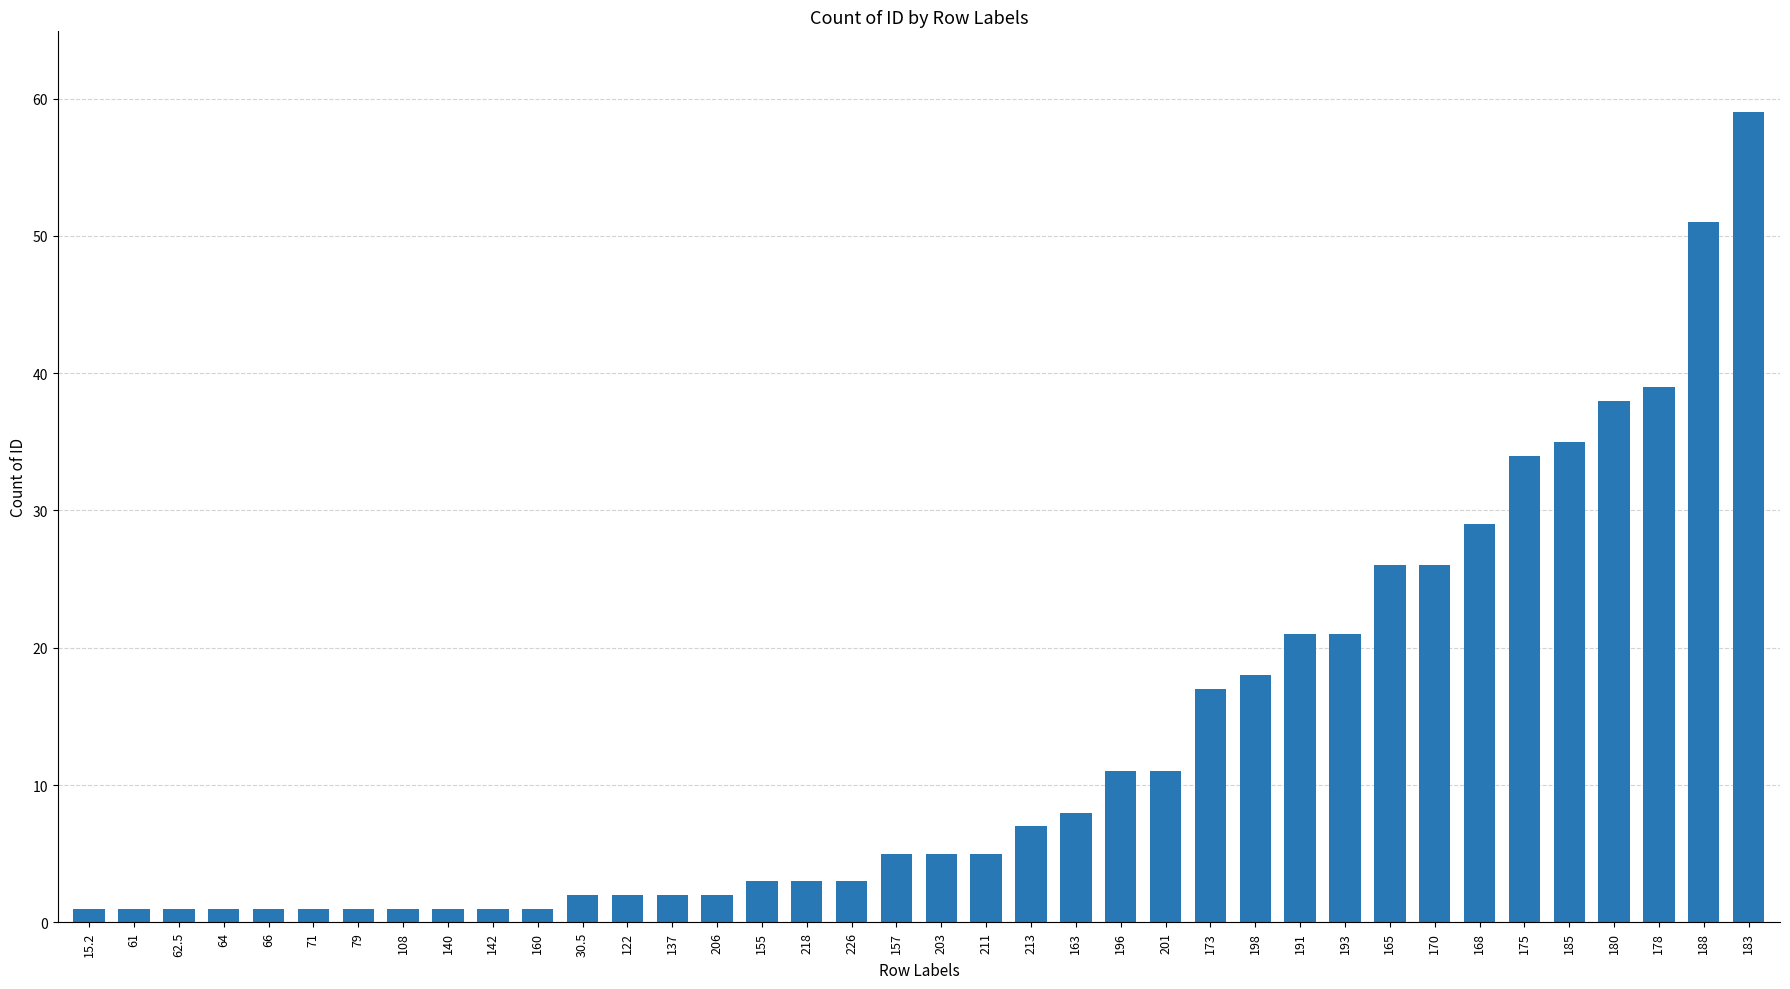

What is the label of the 23rd bar from the right?

155